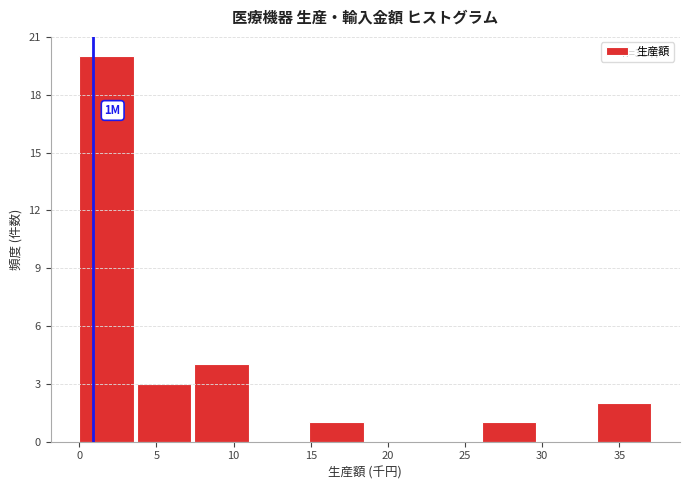

Which range on the x-axis has the tallest bar?

0.0 to 3.5